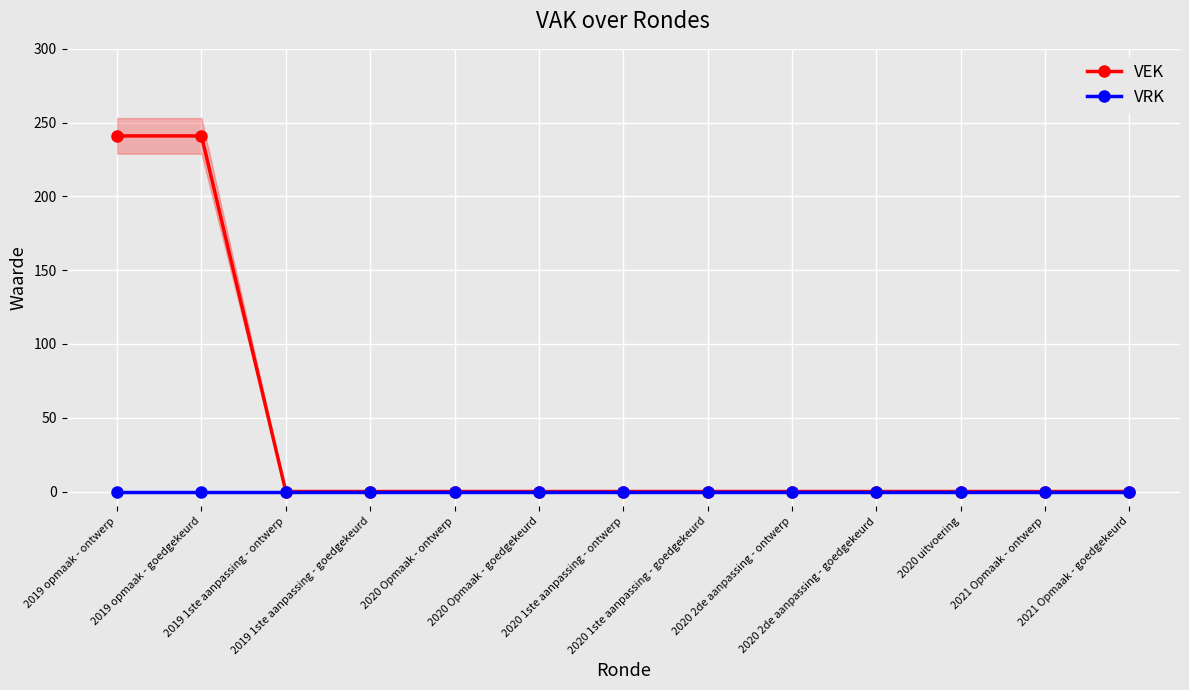

What position from the right is 2020 1ste aanpassing - goedgekeurd?

6